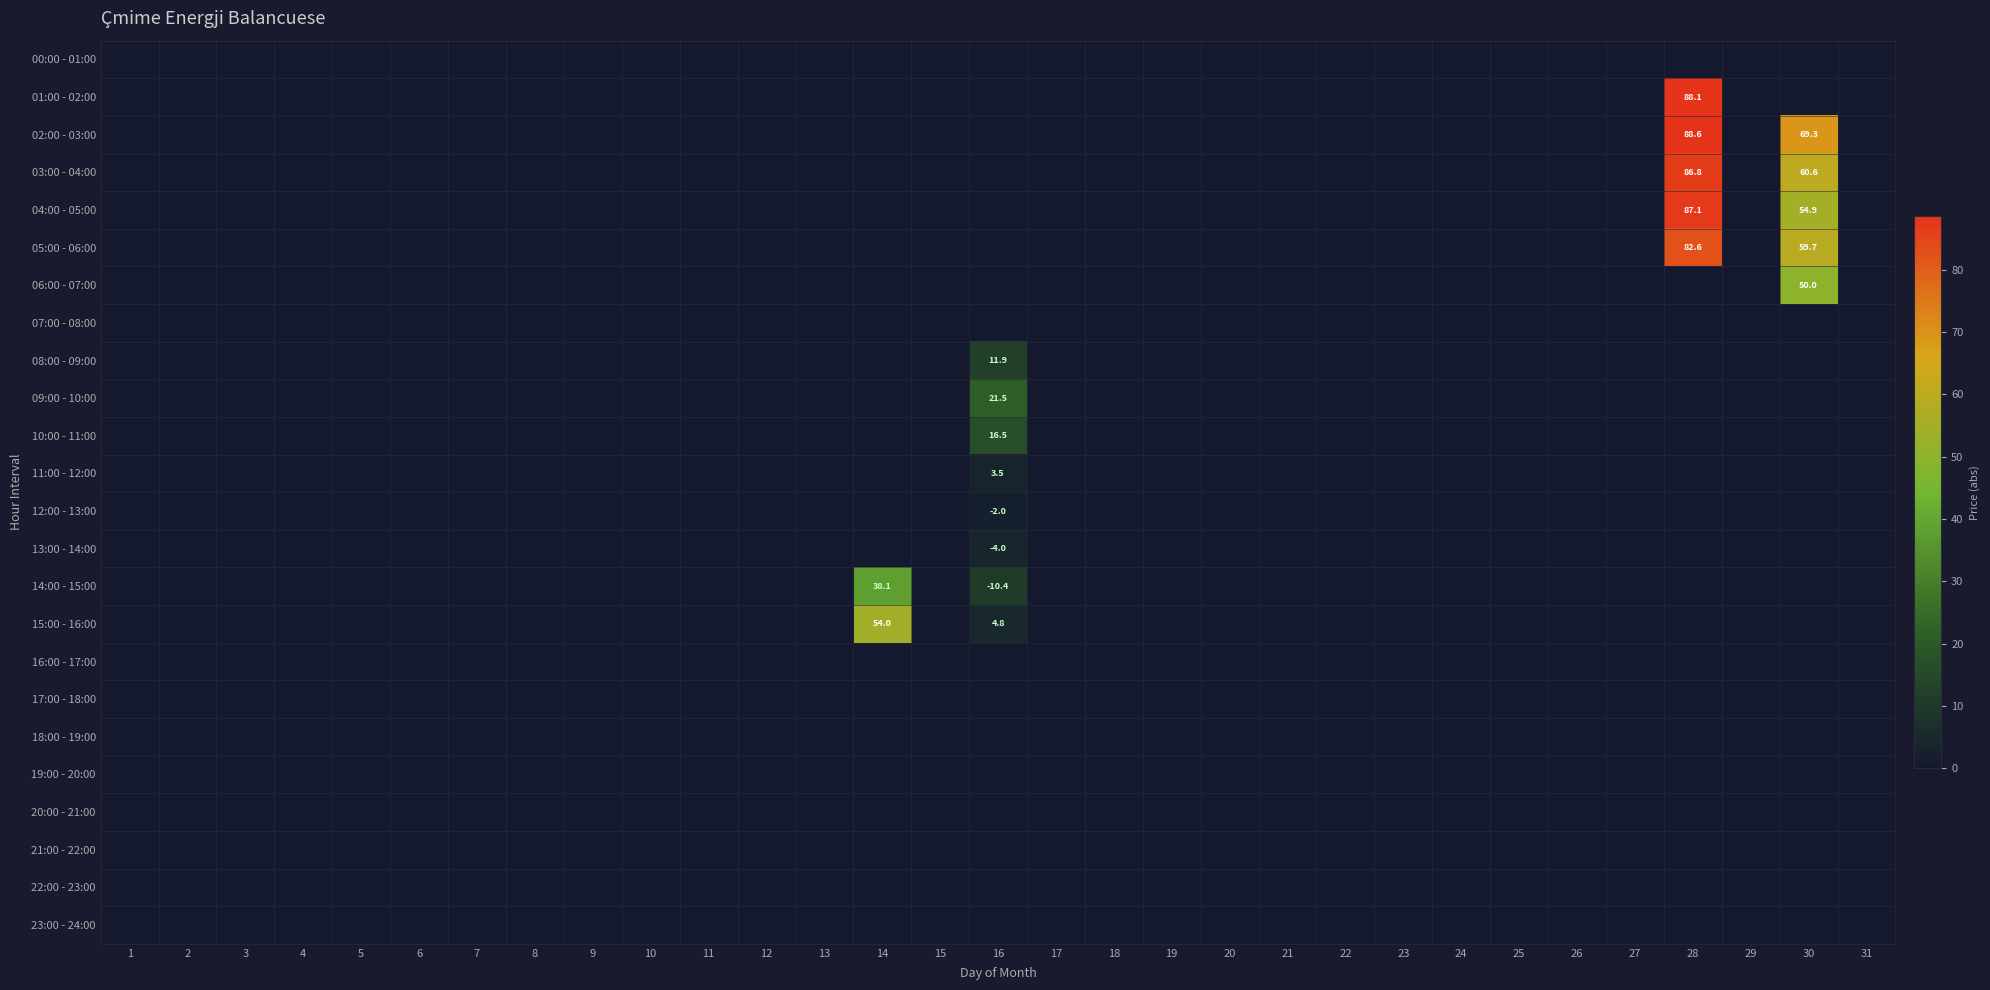

At which label does 13:00 - 14:00 reach its peak?

16